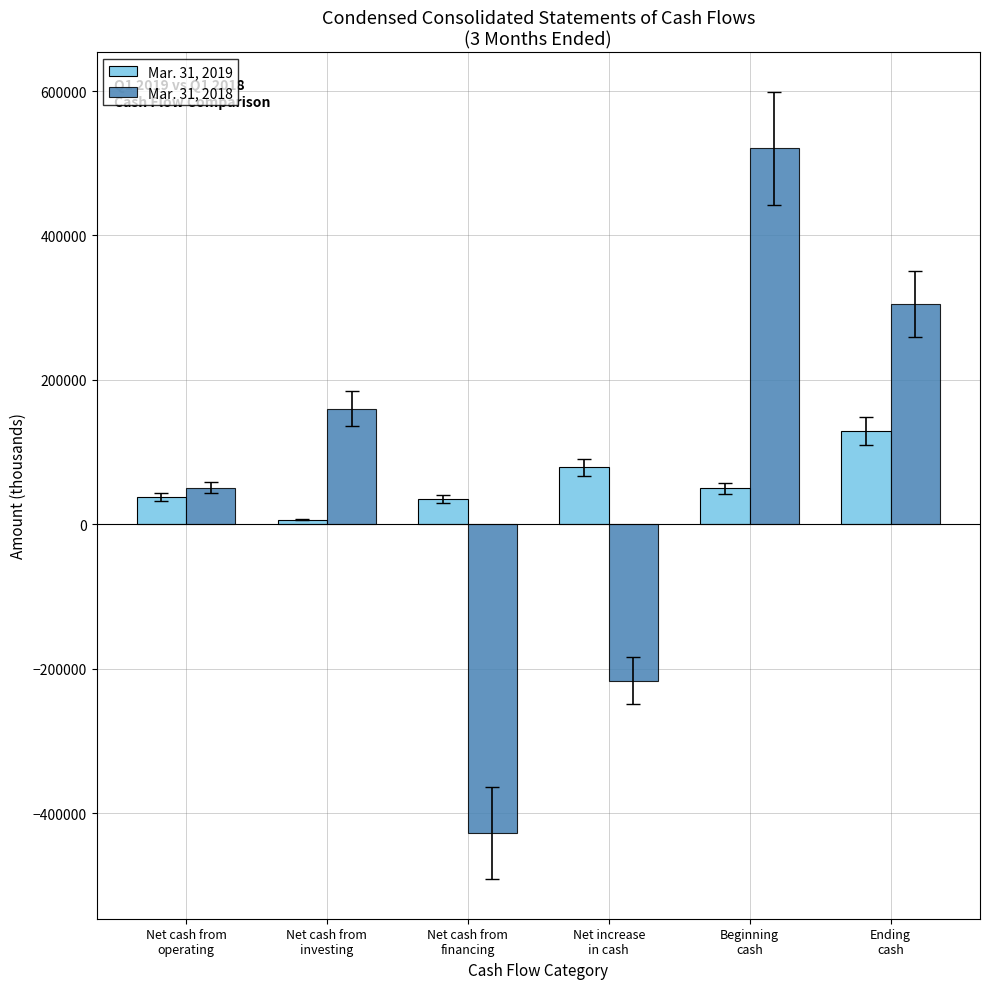

What is the greatest value displayed?

520922